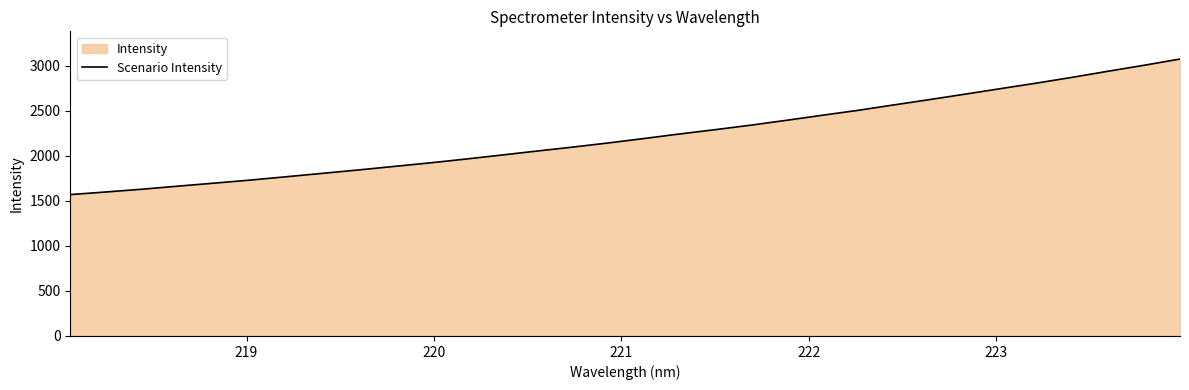

What is the greatest value displayed?

3074.3